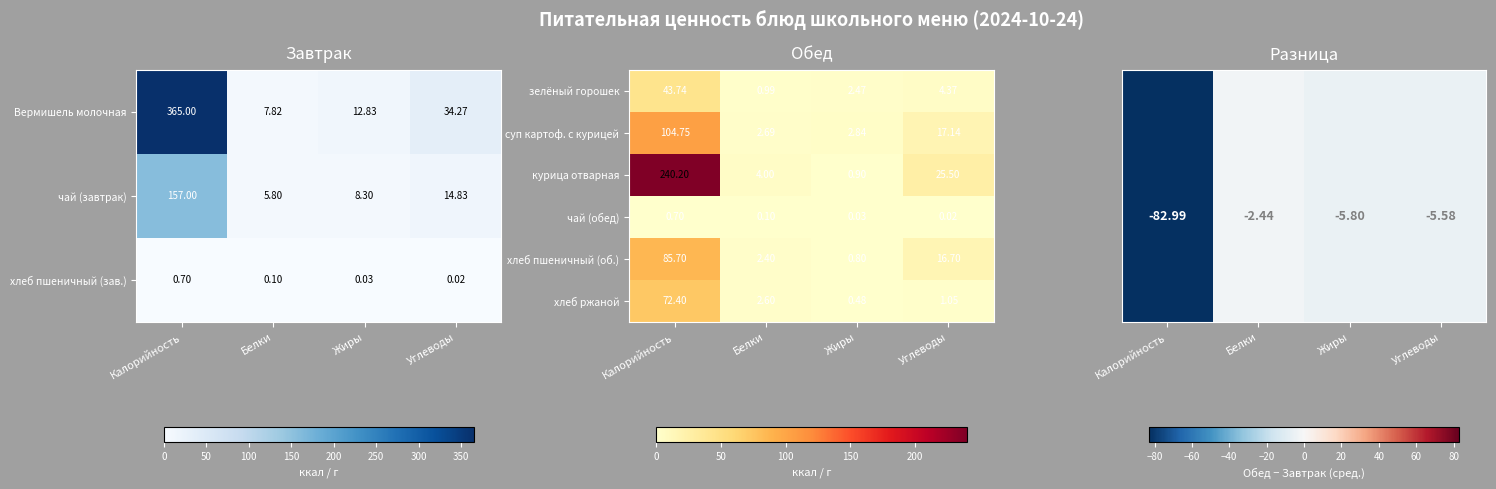

Rank the categories by чай (завтрак) value from lowest to highest.

Белки, Жиры, Углеводы, Калорийность